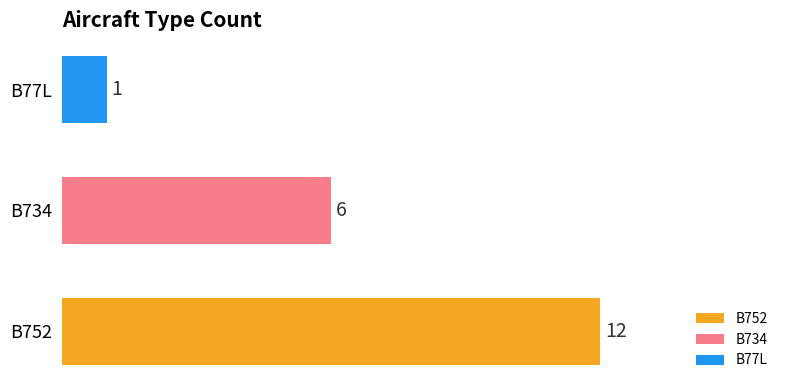

Which has a higher value, B77L or B734?

B734